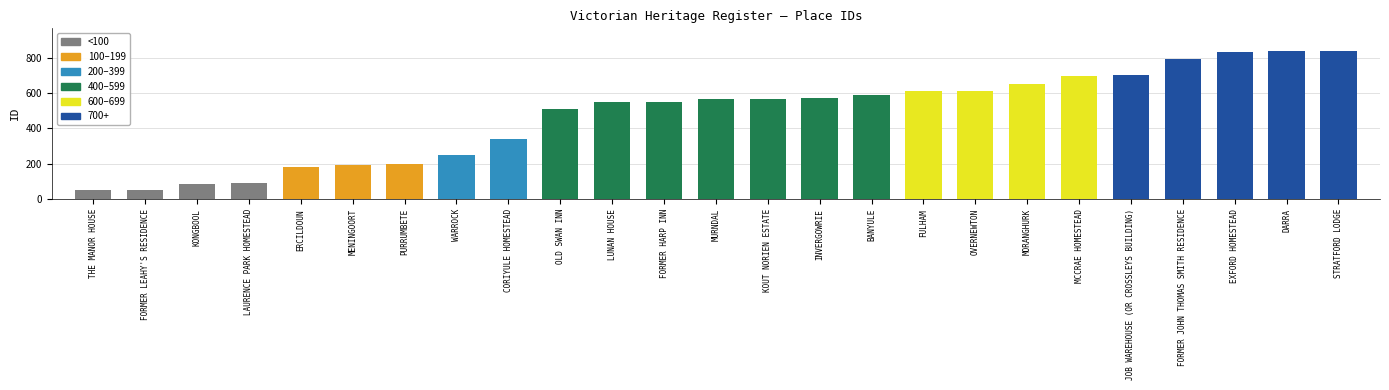

What is the maximum value shown in the chart?

839